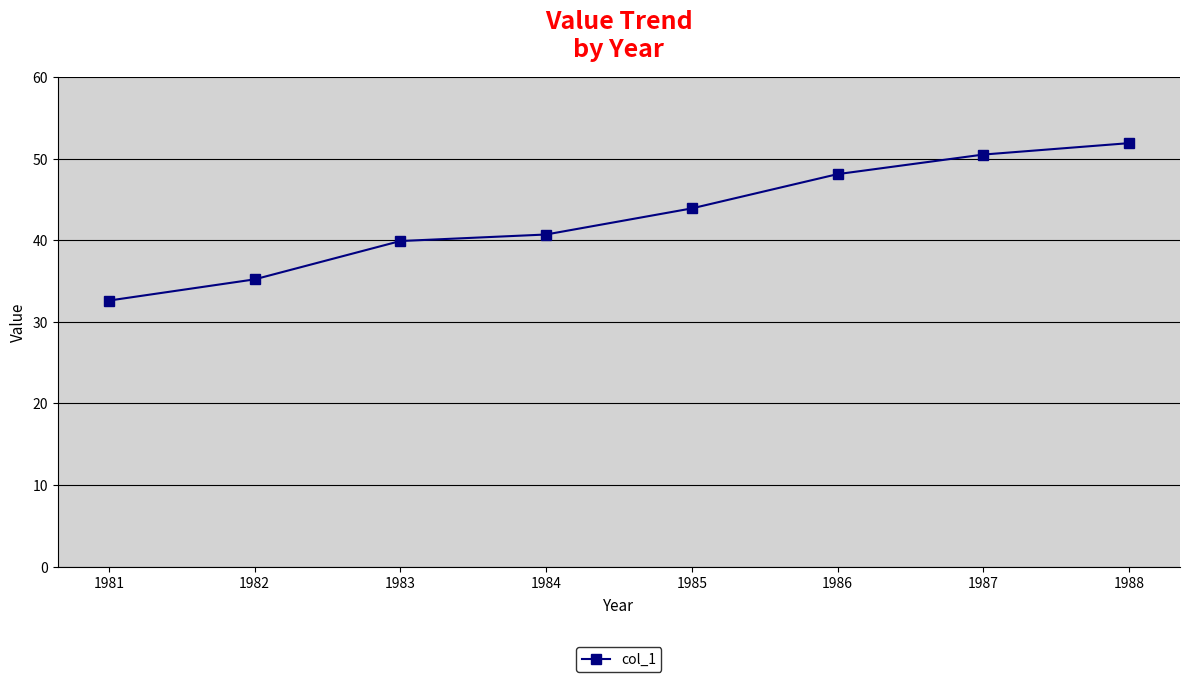

Count the number of categories in the chart.

8